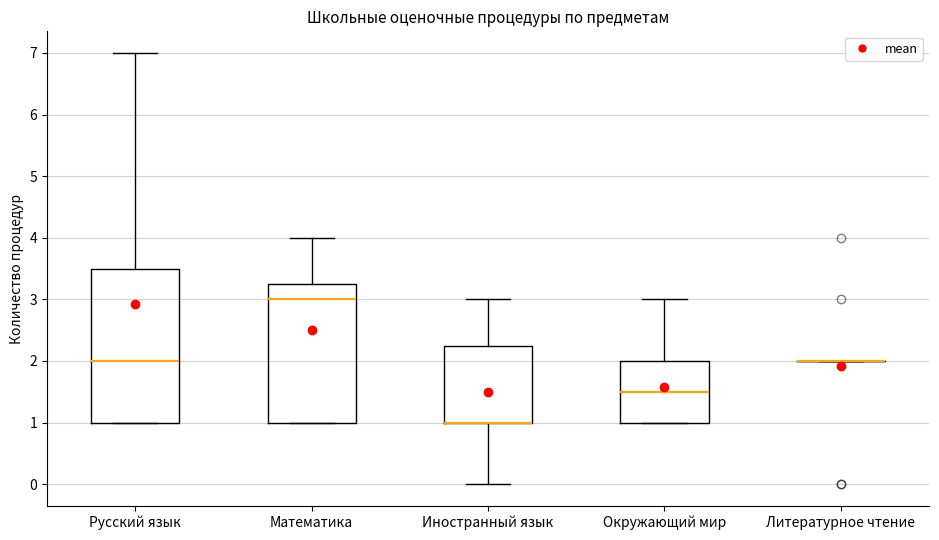

Reading left to right, read every box against the y-axis: the position of its median line, the range the box covers, and the ends of its whiskers. The values are not printed on the chart, so give them approximately, as read against the axis.

Русский язык: median 2.0, box 1.0 to 3.5, whiskers 1.0 to 7.0
Математика: median 3.0, box 1.0 to 3.3, whiskers 1.0 to 4.0
Иностранный язык: median 1.0 (drawn on the box's lower edge), box 1.0 to 2.3, whiskers 0.0 to 3.0
Окружающий мир: median 1.5, box 1.0 to 2.0, whiskers 1.0 to 3.0
Литературное чтение: box collapsed to a line at 2.0, whiskers 2.0 to 2.0